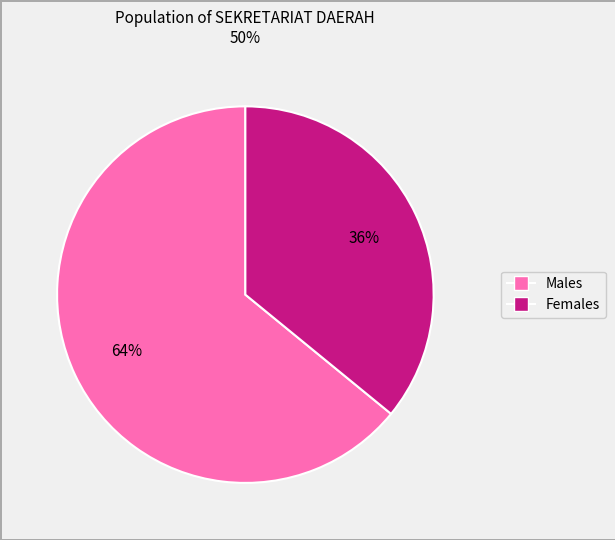

To the nearest percent, what is the average slice percentage?

50%